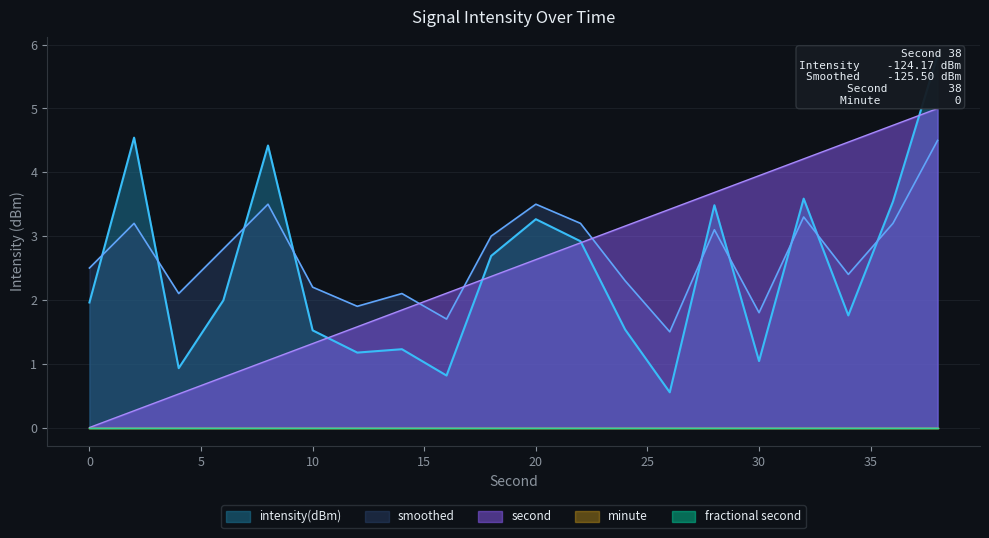

Is it true that smoothed equals 2.2 at 32?

False